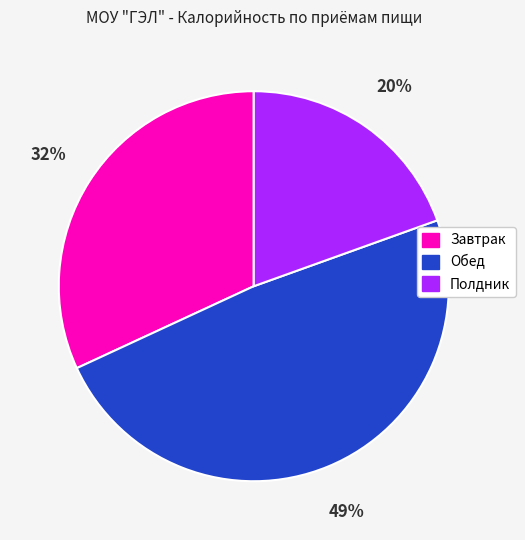

Rank the categories by value from highest to lowest.

Обед, Завтрак, Полдник